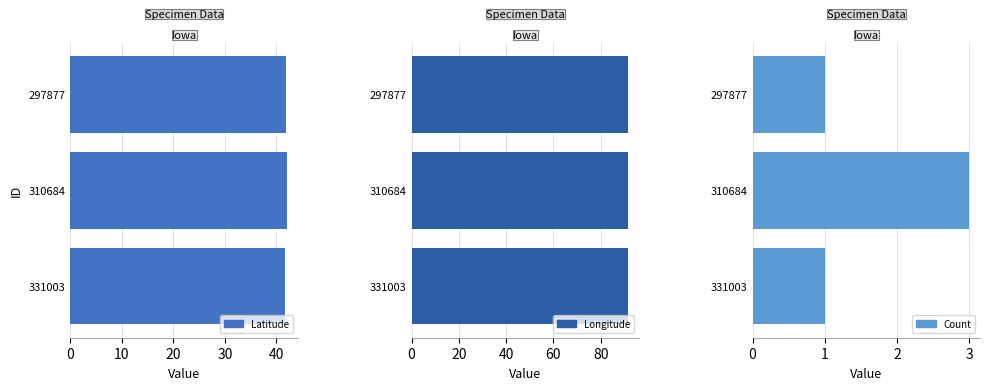

True or false: Latitude has a value of 19.4 at 331003.

False